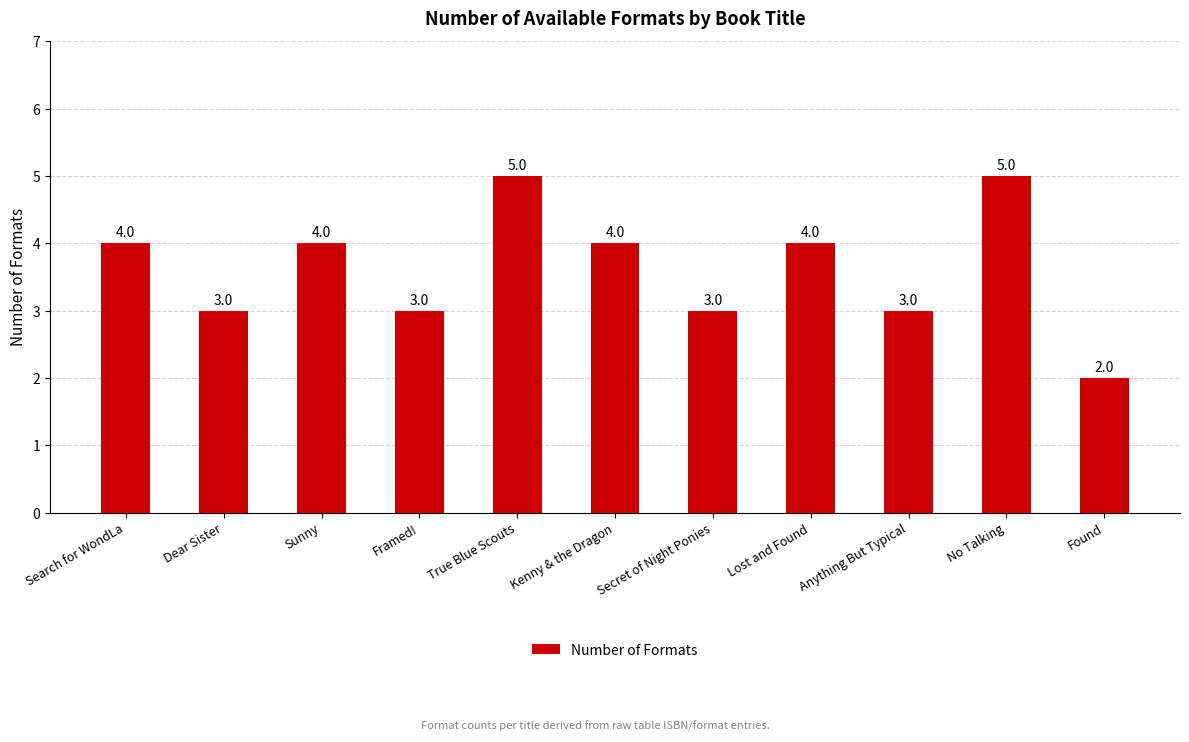

True or false: the data shows 6 at Kenny & the Dragon.

False